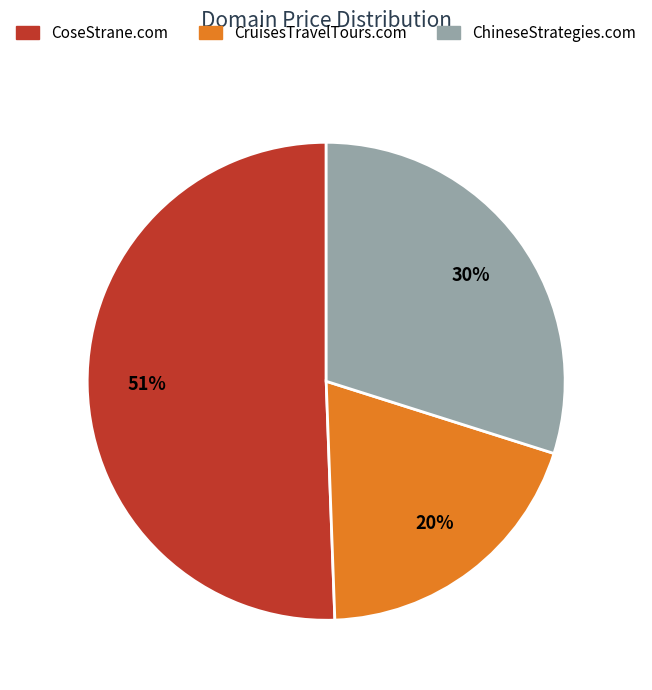

True or false: CruisesTravelTours.com accounts for 11% of the total.

False